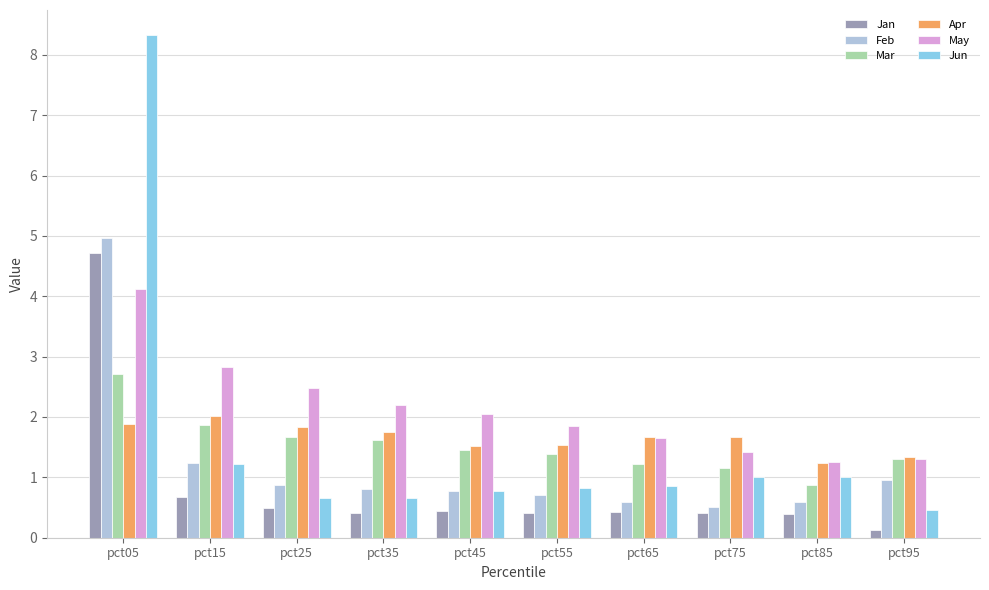

What is the difference between the maximum and minimum values in the Jan series?

4.6